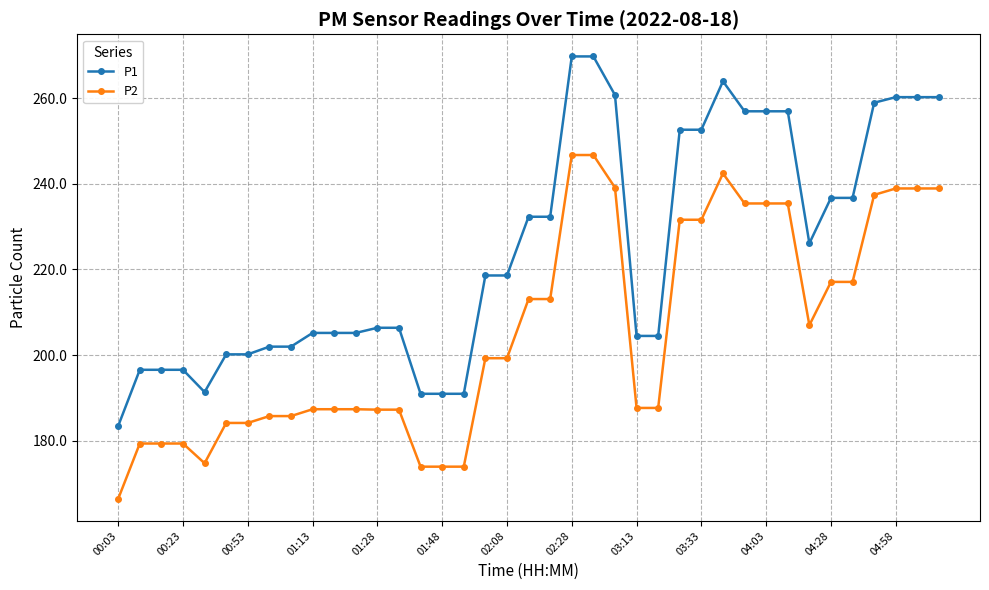

Which series has the largest total across all categories?

P1